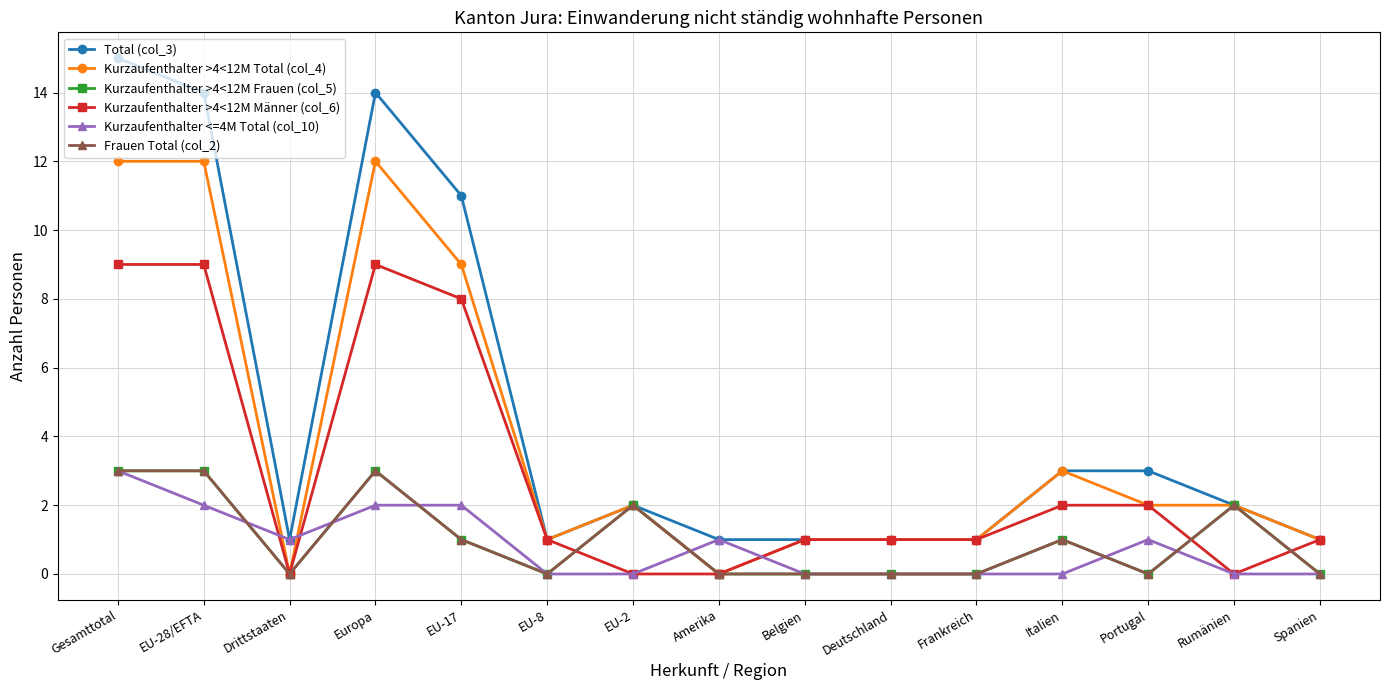

Is it true that Kurzaufenthalter <=4M Total (col_10) equals 2 at EU-17?

True